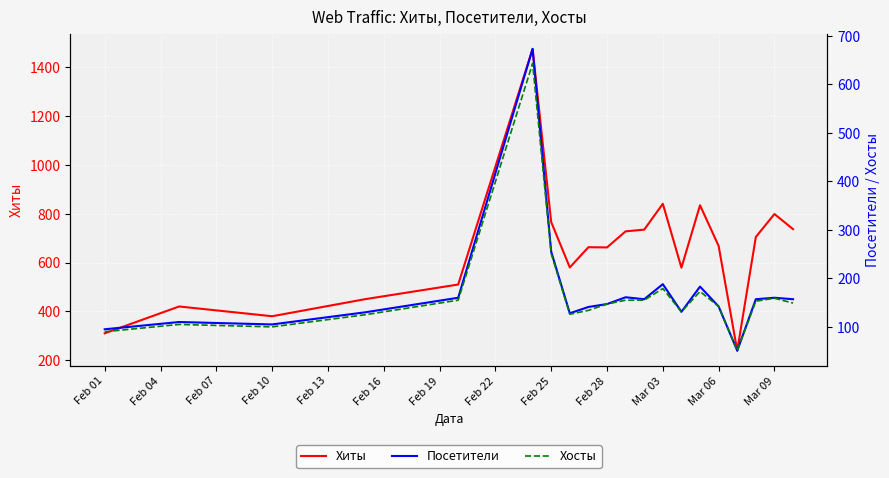

Where is Хиты nearest to the value 857?

Mar 03